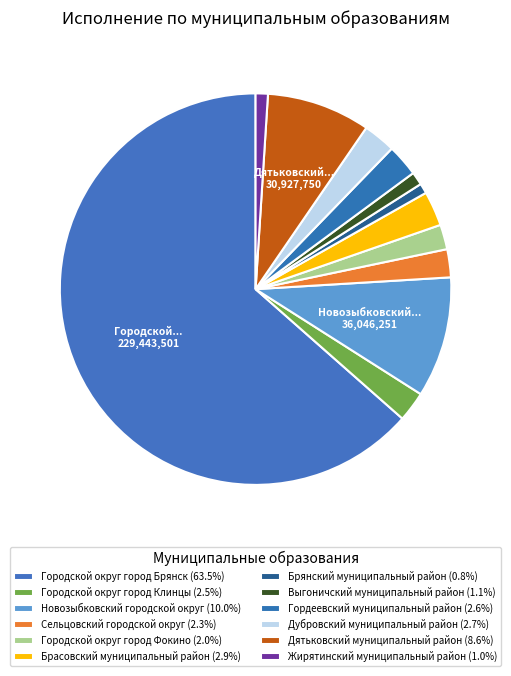

To the nearest percent, what percentage of the pie is Городской округ город Фокино?

2%